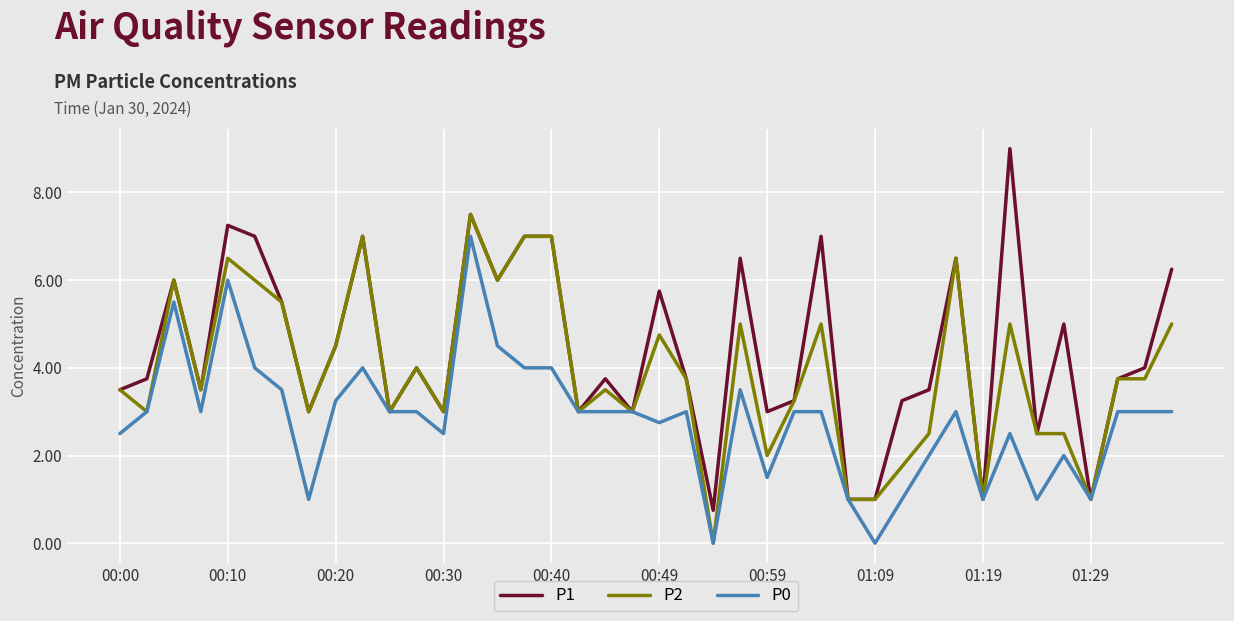

List the series in order of their overall mean, highest first.

P1, P2, P0